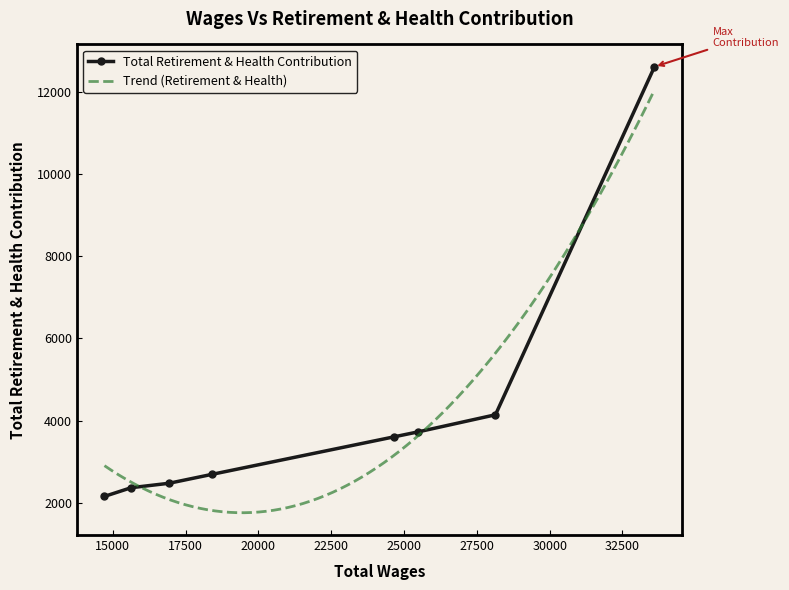

Which label corresponds to the largest value in the chart?

33599.0